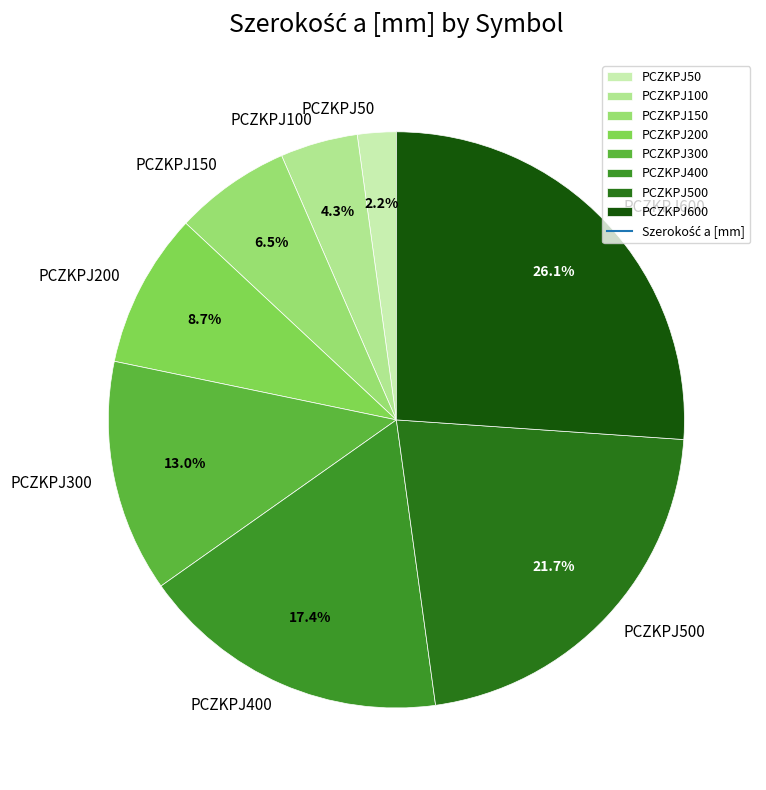

Which category has the smallest portion of the pie?

PCZKPJ50